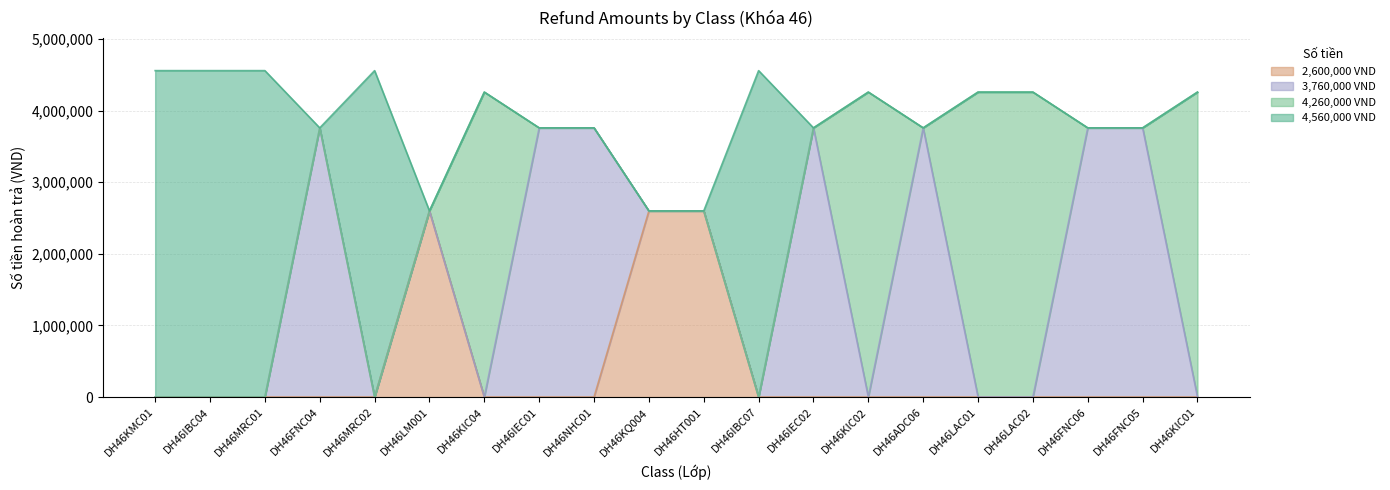

How many lines are shown in the chart?

4